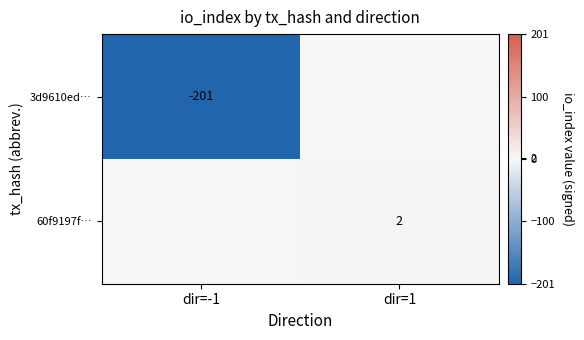

The 3d9610ed… series shows -41 at dir=-1. True or false?

False